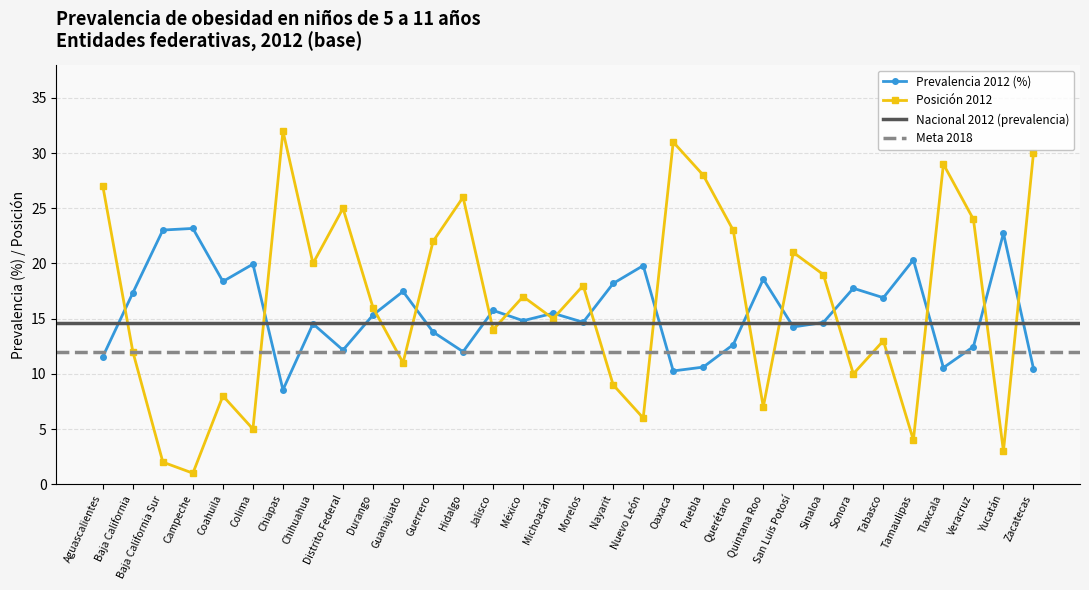

What is the difference between the Posición 2012 values at Puebla and Guanajuato?

17.0